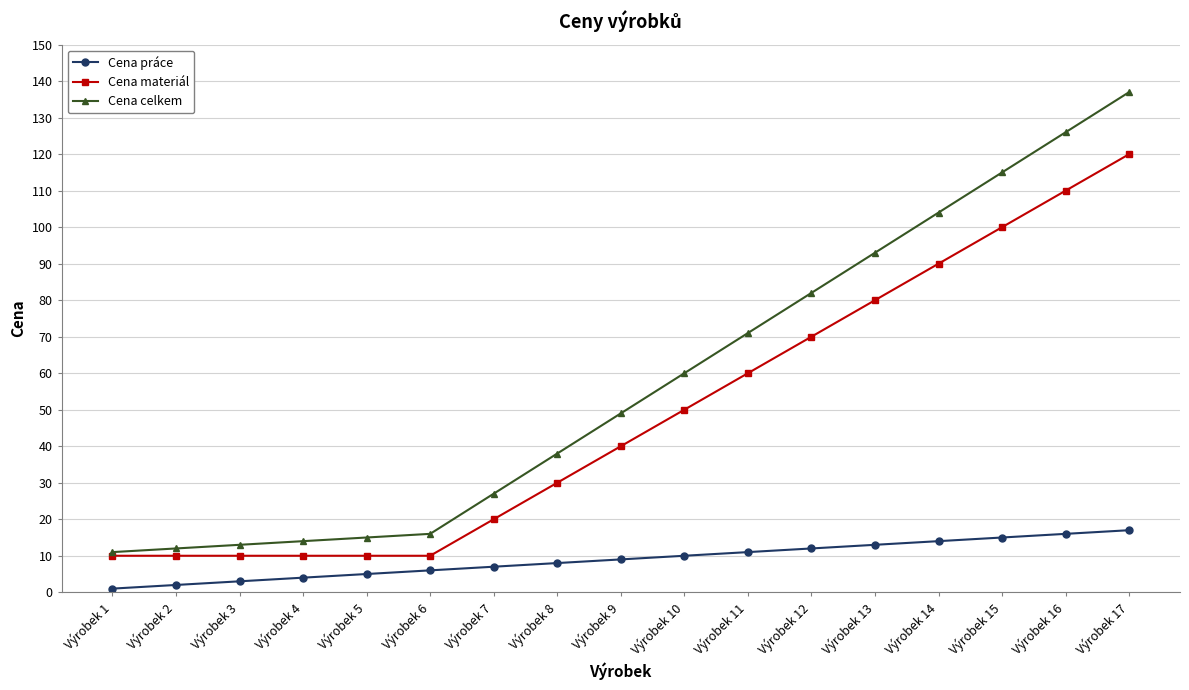

What is the greatest value displayed?

137